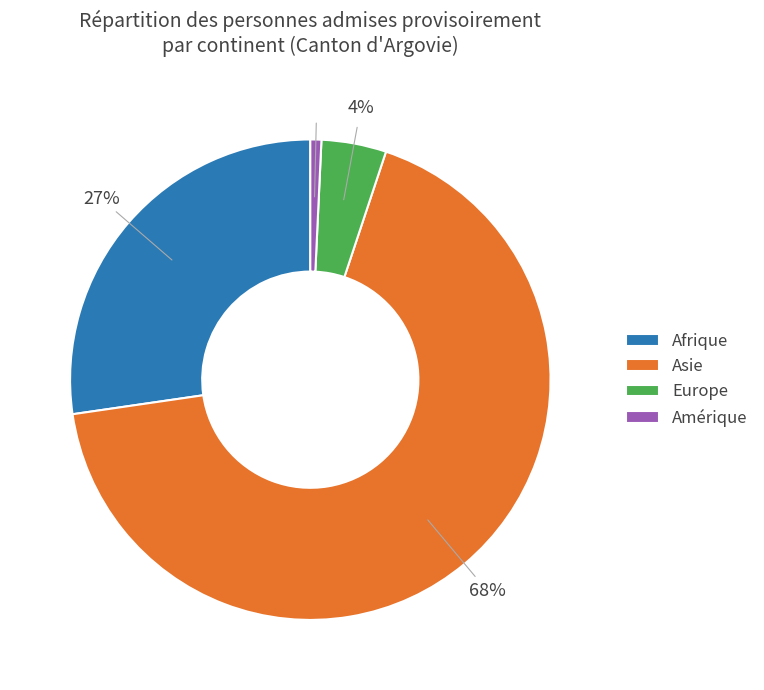

Approximately how many times larger is the value at Asie compared to Afrique?

2.5